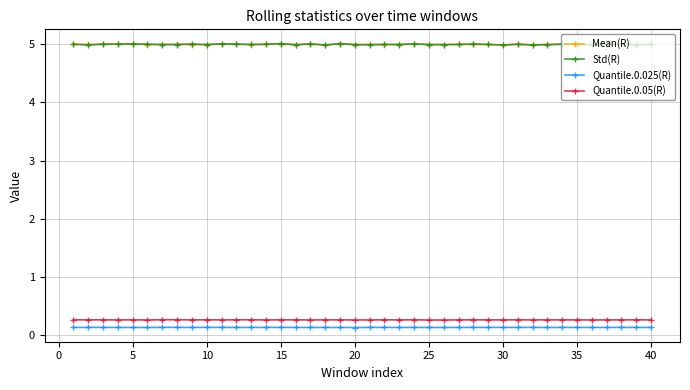

Which series has the largest range (max minus min)?

Std(R)